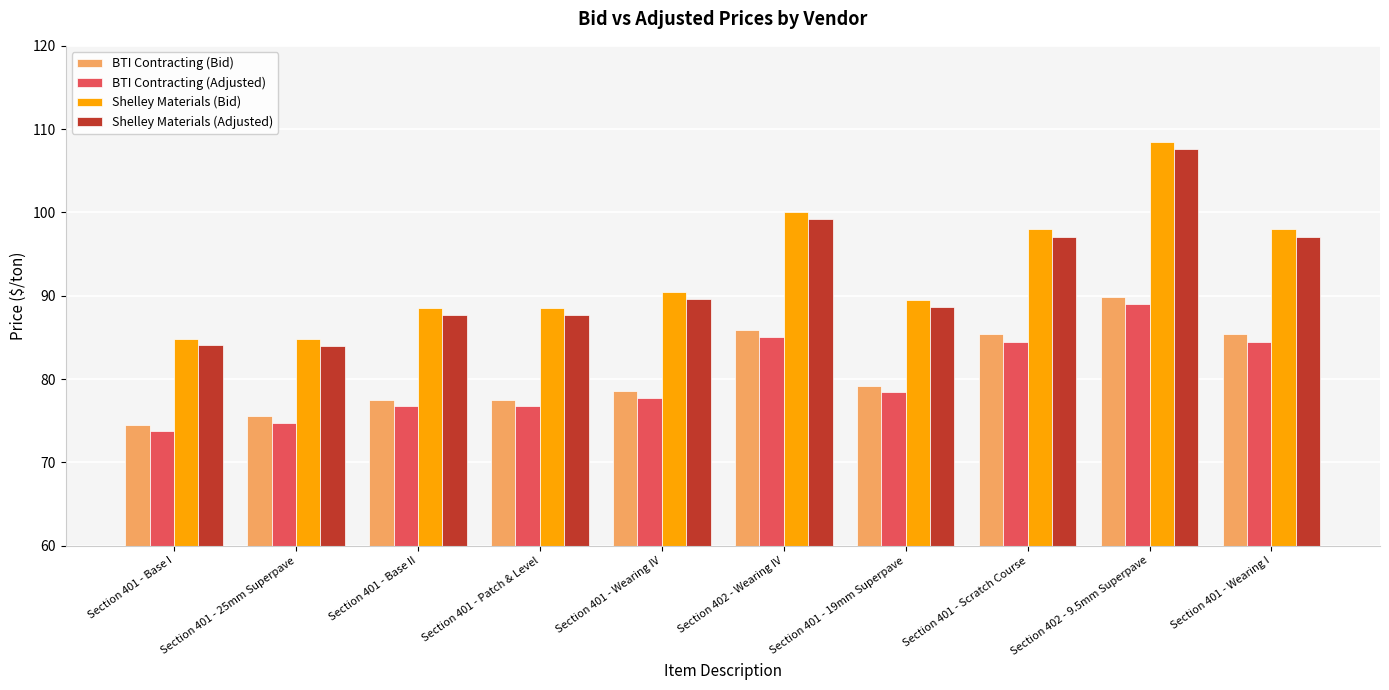

Which category has the lowest value across all series?

Section 401 - Base I